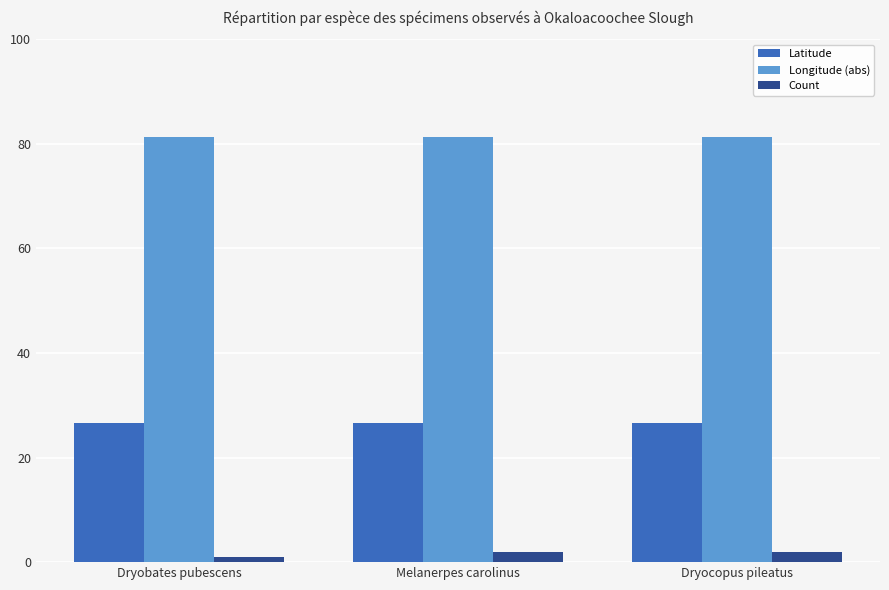

True or false: Count has a value of 2.0 at Melanerpes carolinus.

True